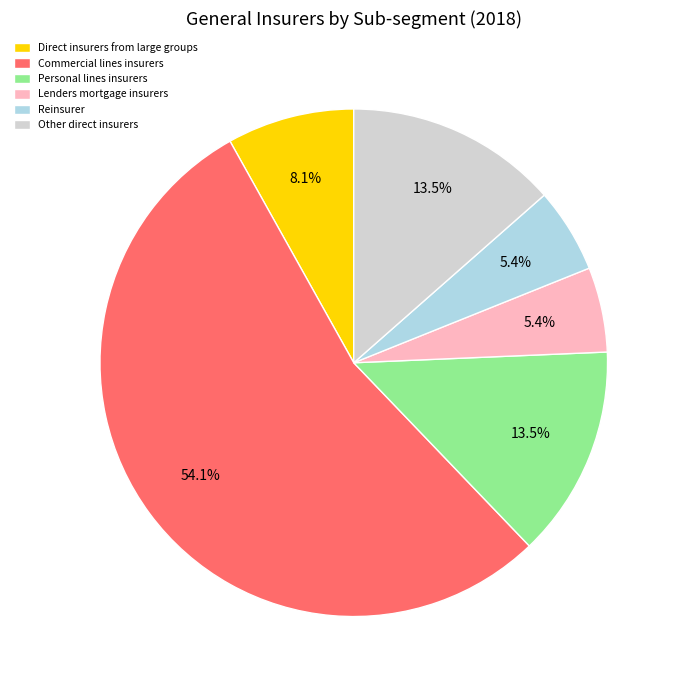

Which category has the biggest portion of the pie?

Commercial lines insurers